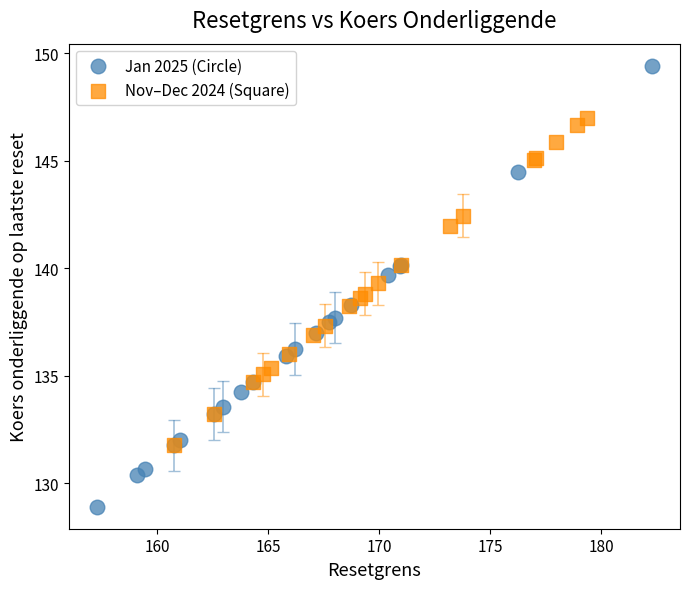

What are all the series names shown in the legend?

Jan 2025 (Circle), Nov–Dec 2024 (Square)